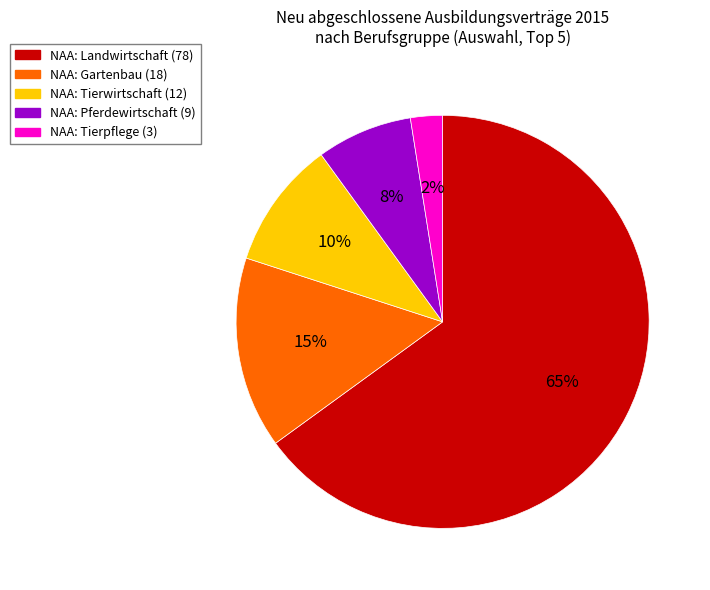

To the nearest percent, what is the average slice percentage?

20%